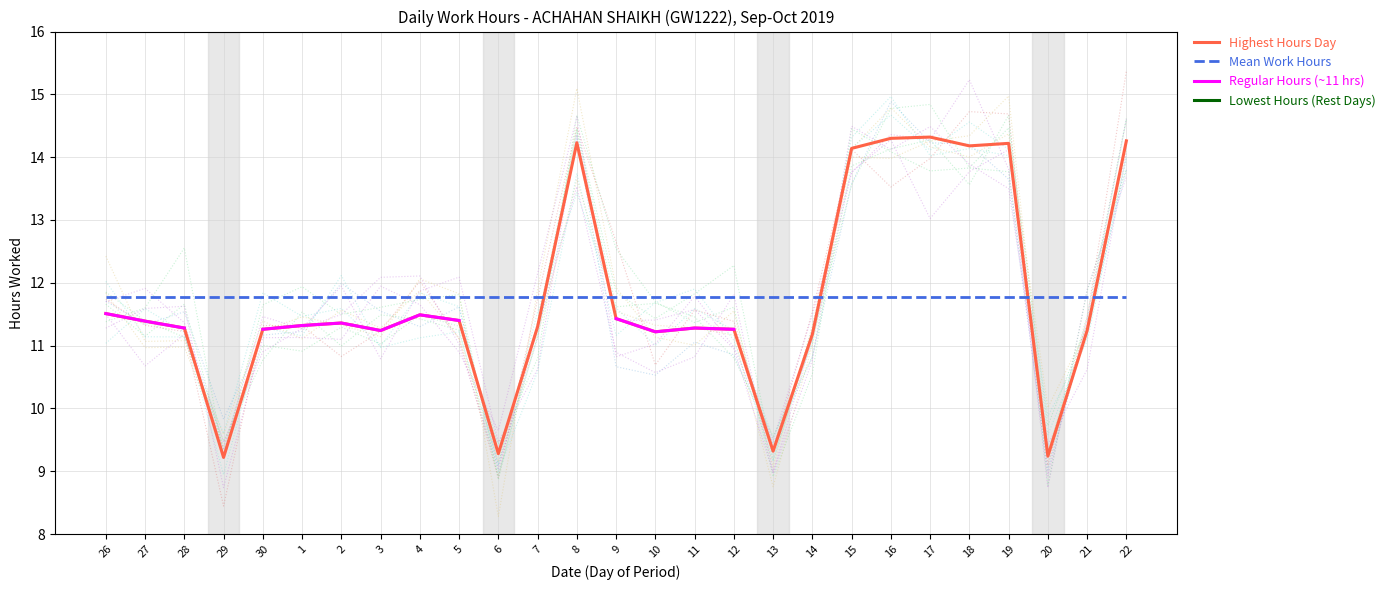

At 29, list the series in order from largest to smallest.

Mean Work Hours, Highest Hours Day, Regular Hours (~11 hrs), Lowest Hours (Rest Days)